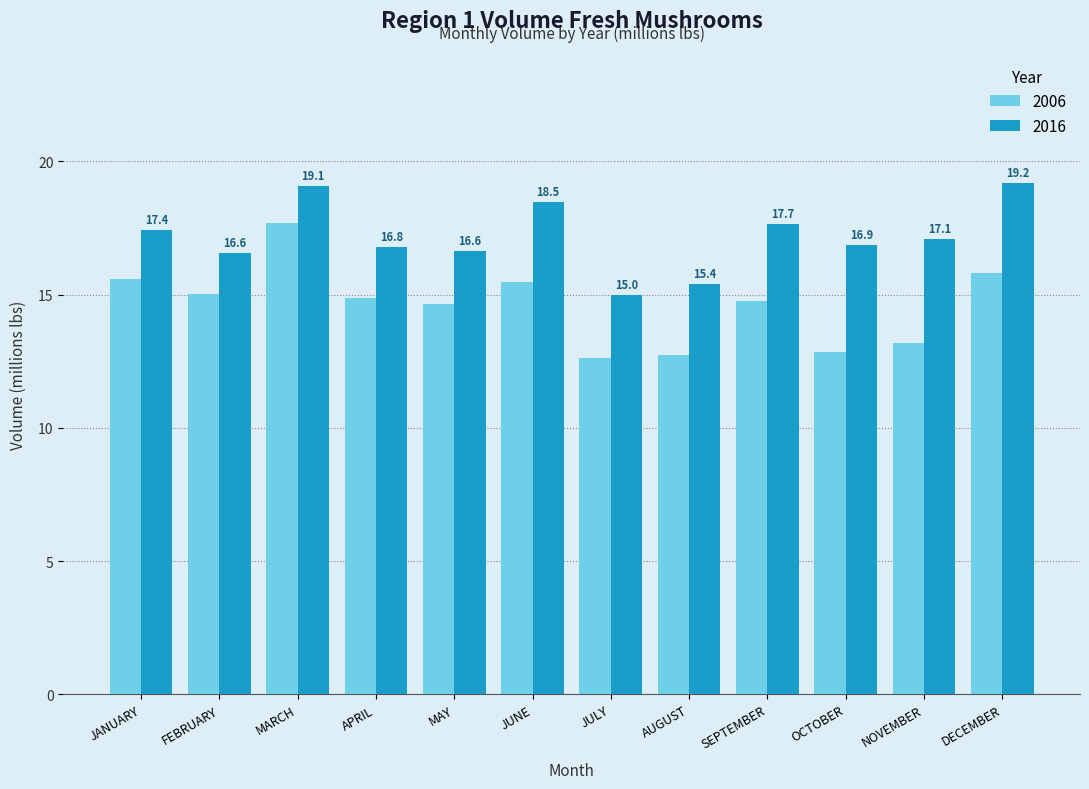

Count the number of data series in this chart.

2